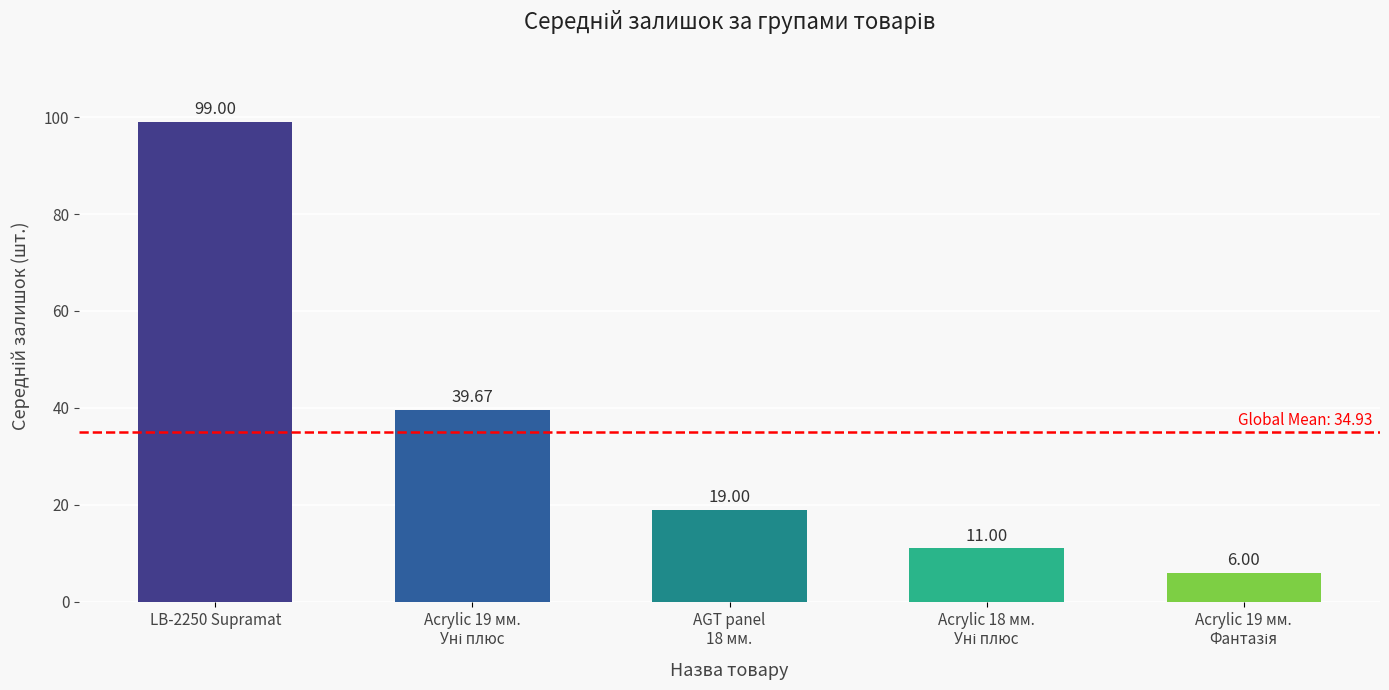

What is the difference between the maximum and minimum values?

93.0